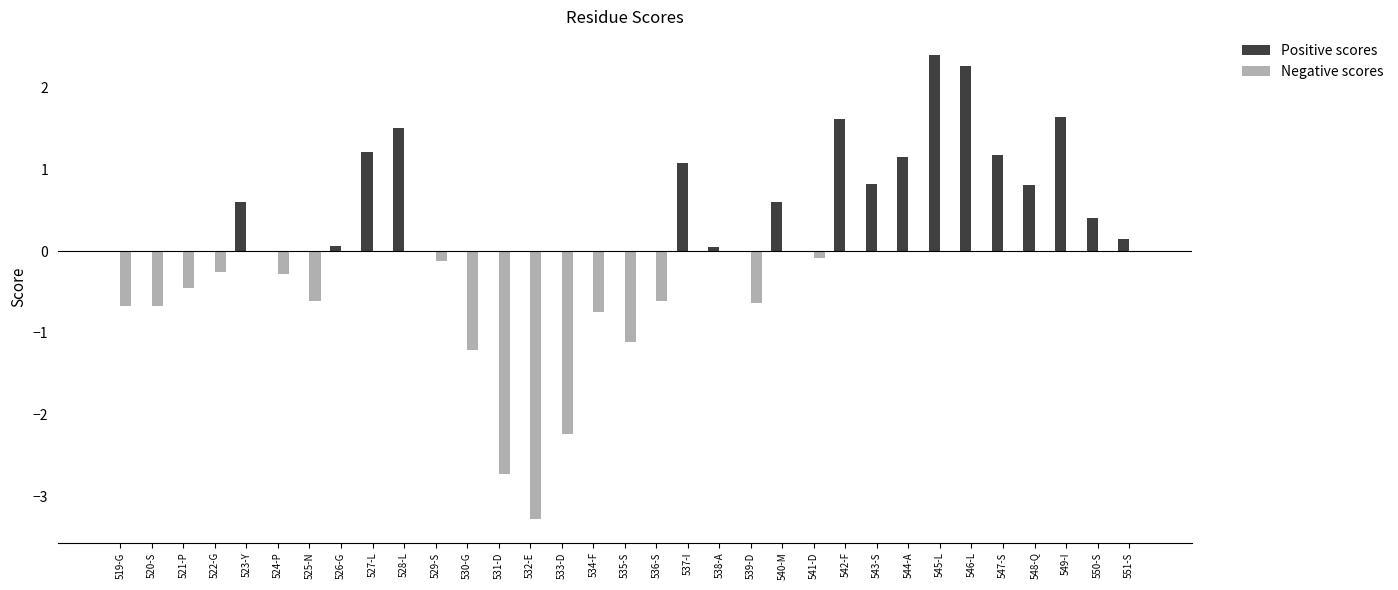

Are the bars grouped side by side (vs. stacked)?

Yes